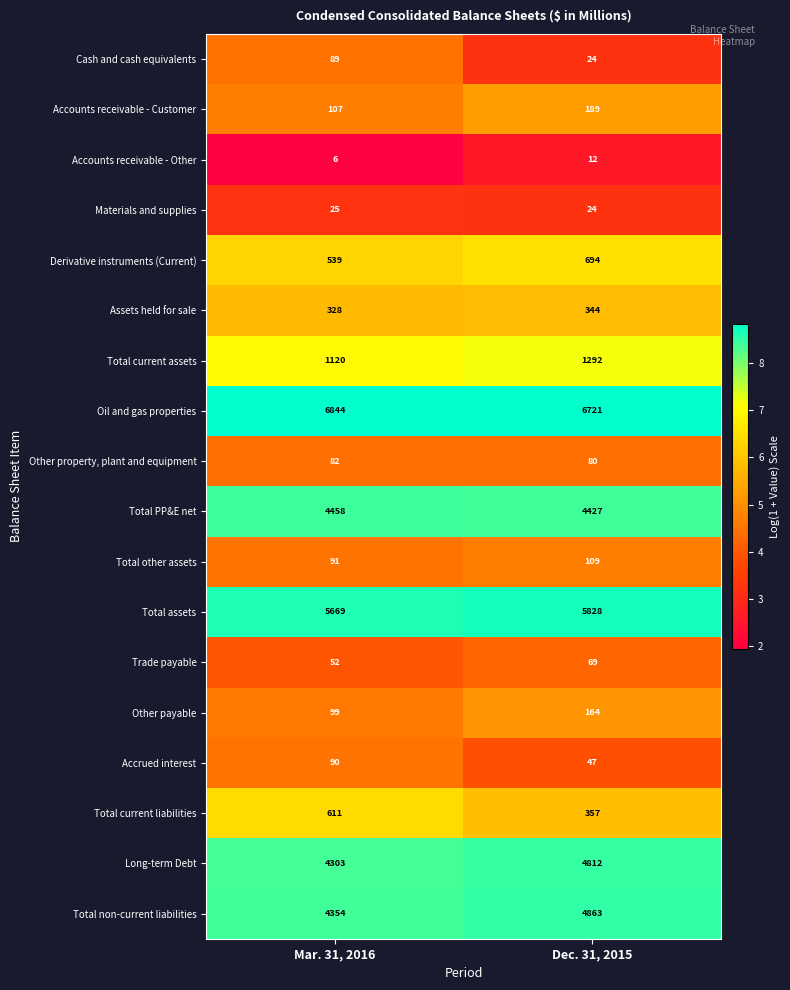

What is the difference between the Accrued interest values at Mar. 31, 2016 and Dec. 31, 2015?

43